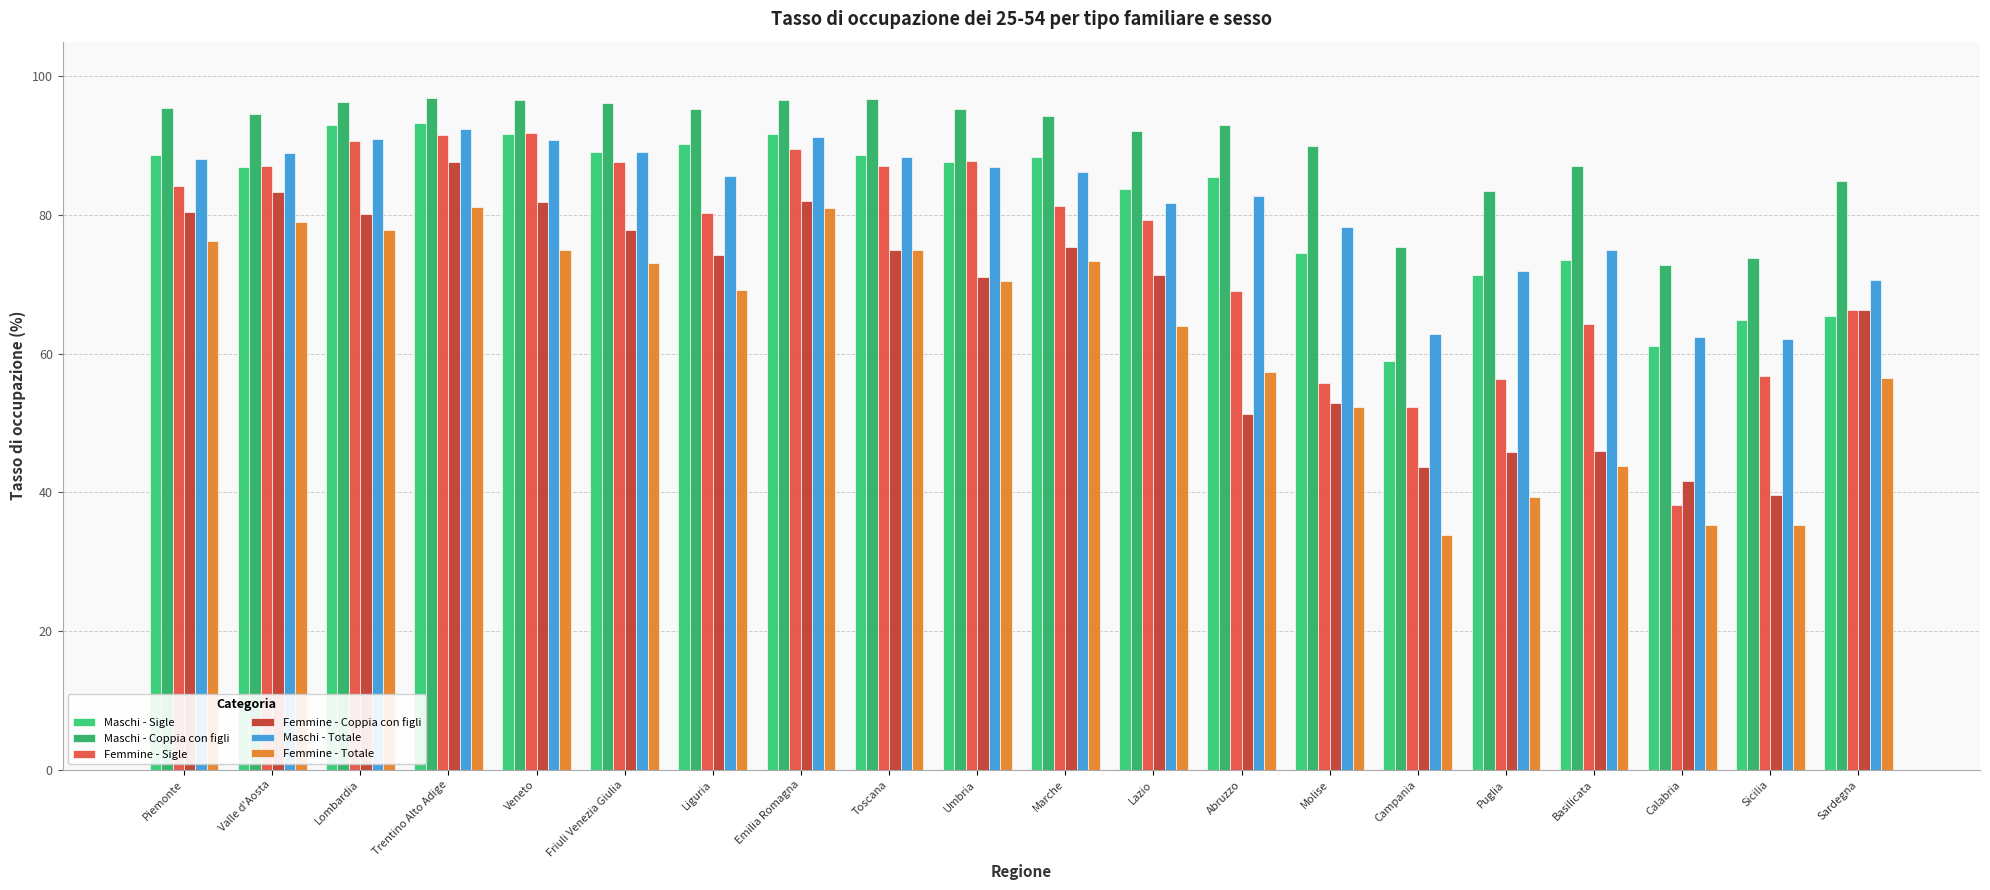

What is the label of the 6th bar from the right?

Campania